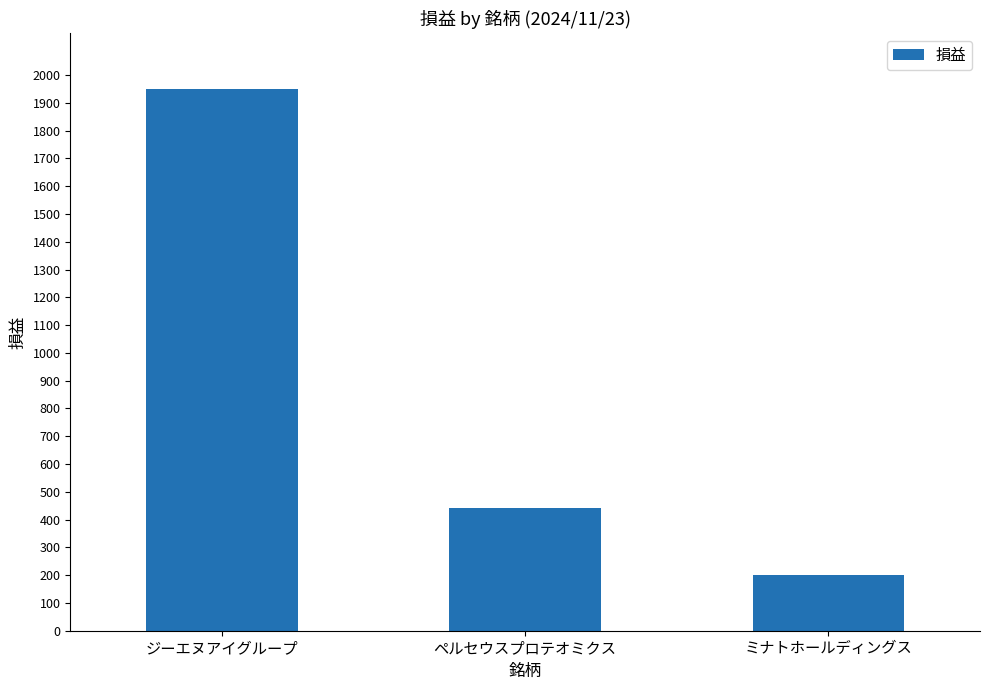

Reading right to left, transcribe all the data shown in this chart.

200	440	1950